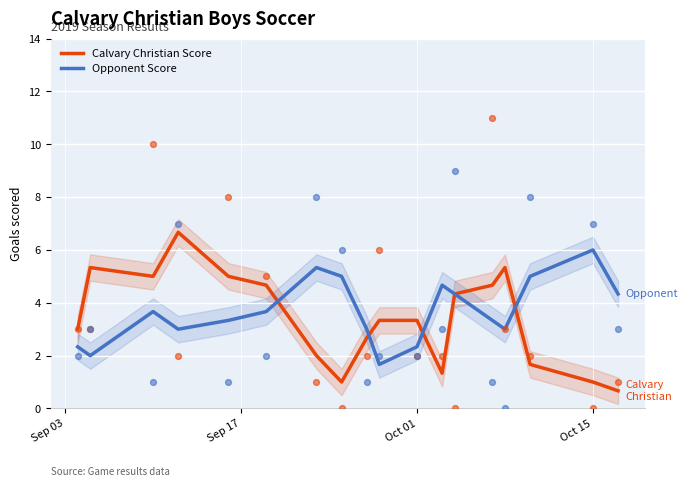

What are all the series names shown in the legend?

Calvary Christian Score, Opponent Score